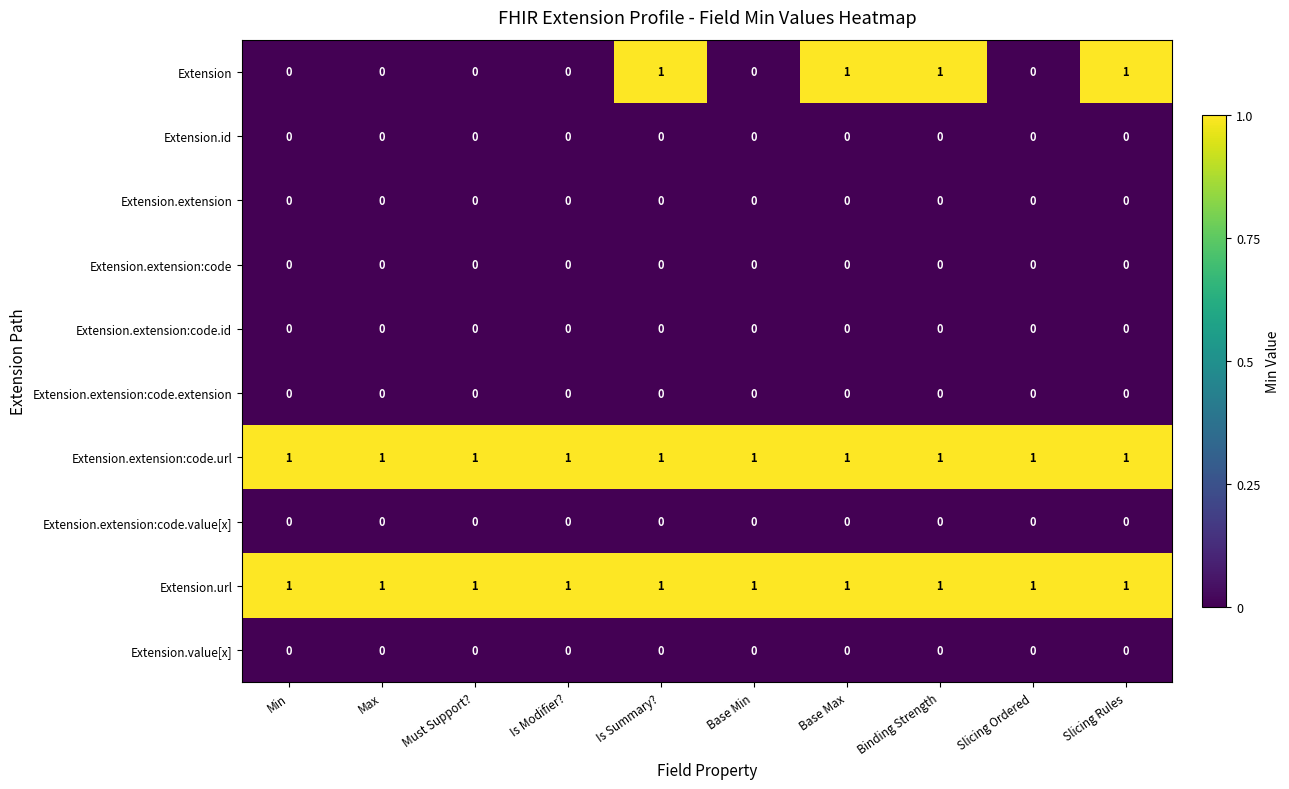

What is the spread (max minus min) of values at Base Max?

1